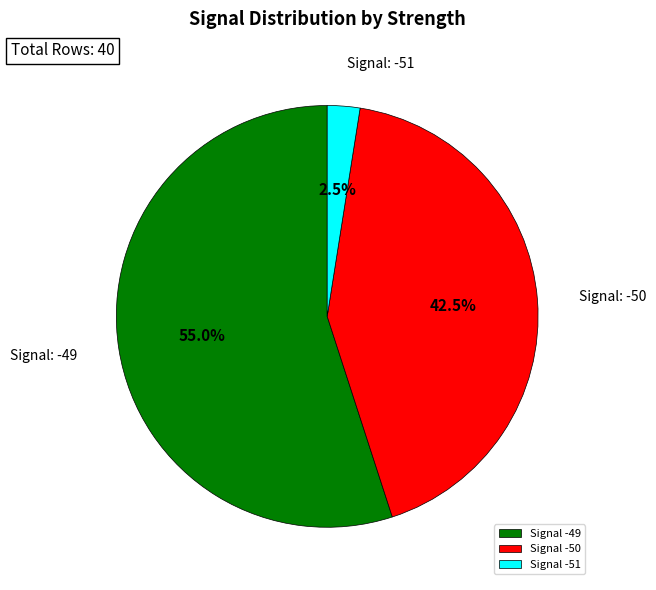

Is the sum of Signal -51 and Signal -50 greater than half?

No